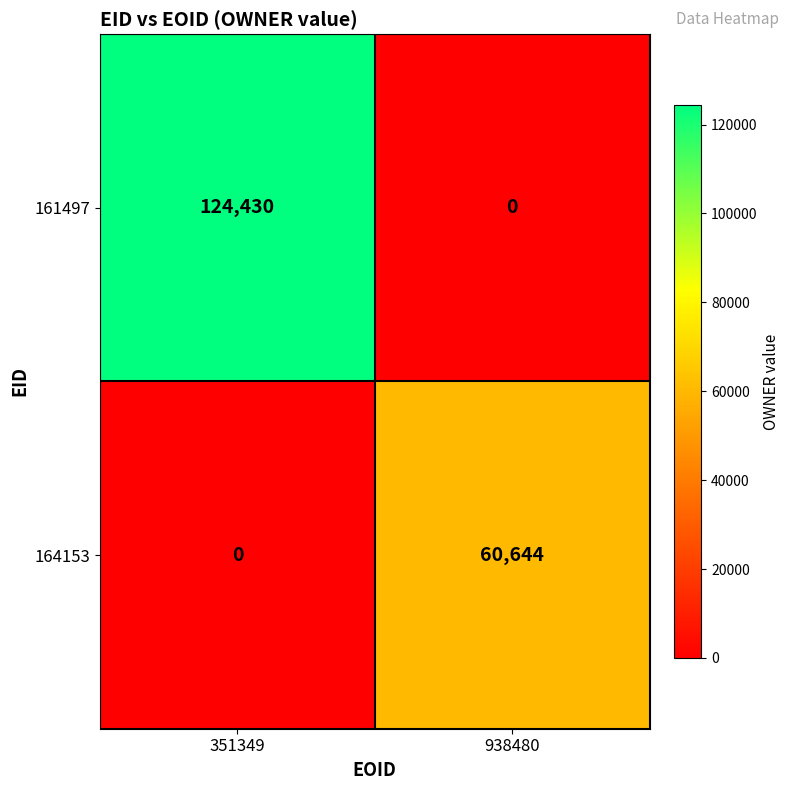

What is the greatest value displayed?

124430